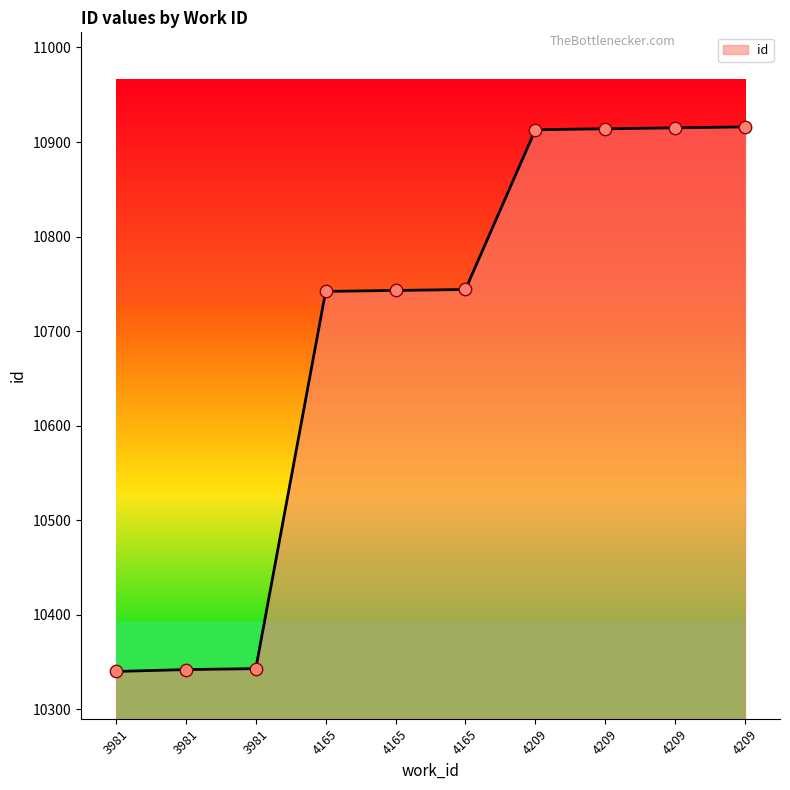

Which has a higher value, 4209 or 4165?

4209